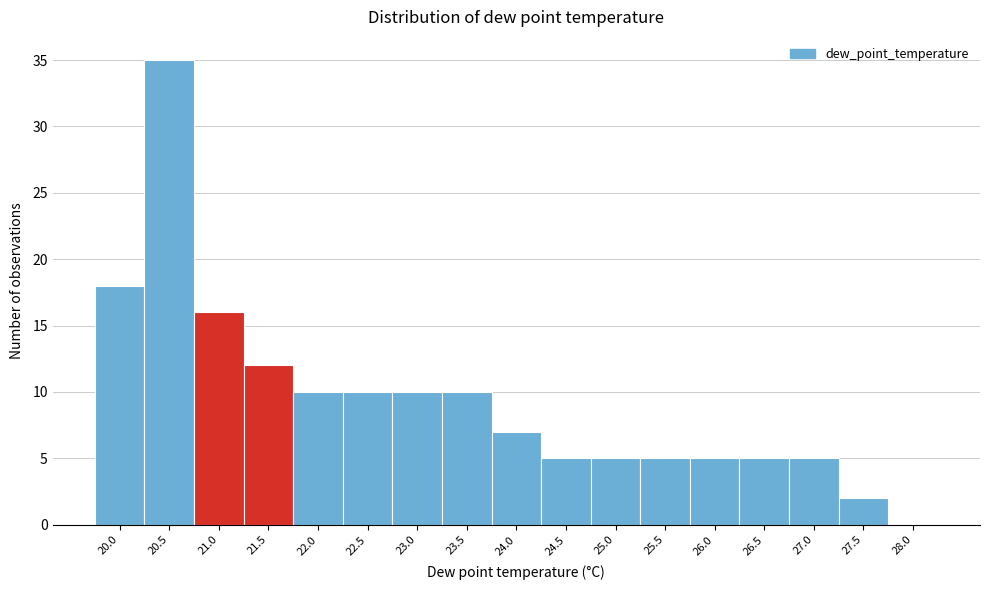

Reading left to right, list all the values displayed in this chart.

20.0=18	20.5=35	21.0=16	21.5=12	22.0=10	22.5=10	23.0=10	23.5=10	24.0=7	24.5=5	25.0=5	25.5=5	26.0=5	26.5=5	27.0=5	27.5=2	28.0=0